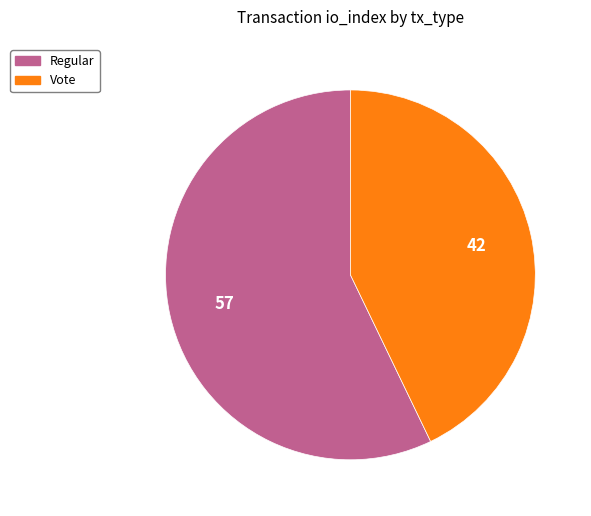

Does Vote account for over 50% of the chart?

No